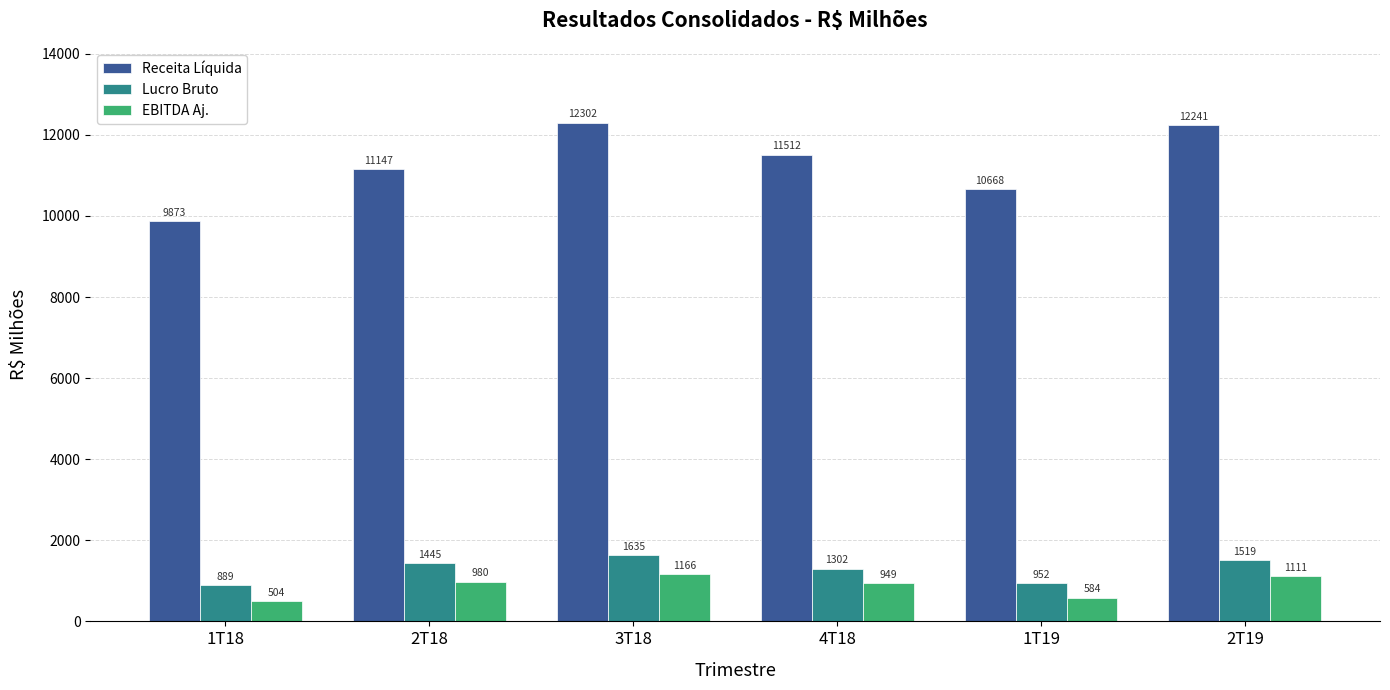

Which category has the highest value across all series?

3T18